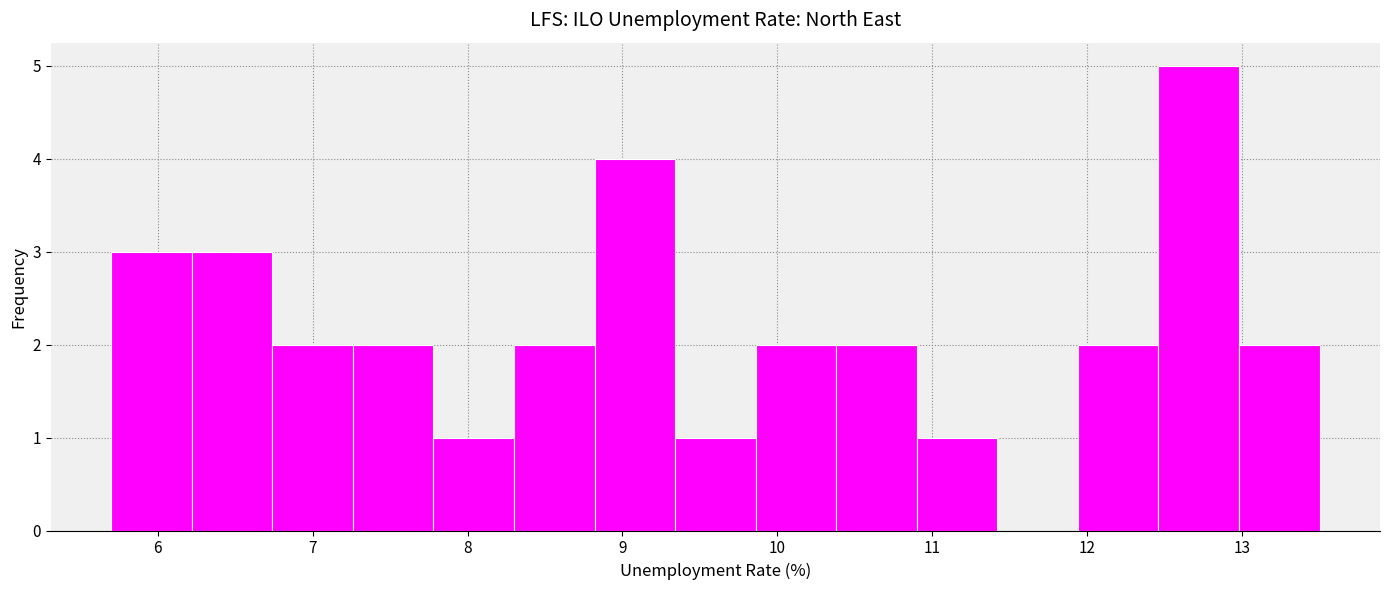

Over which range of the x-axis is the bar tallest?

12.46 to 12.98